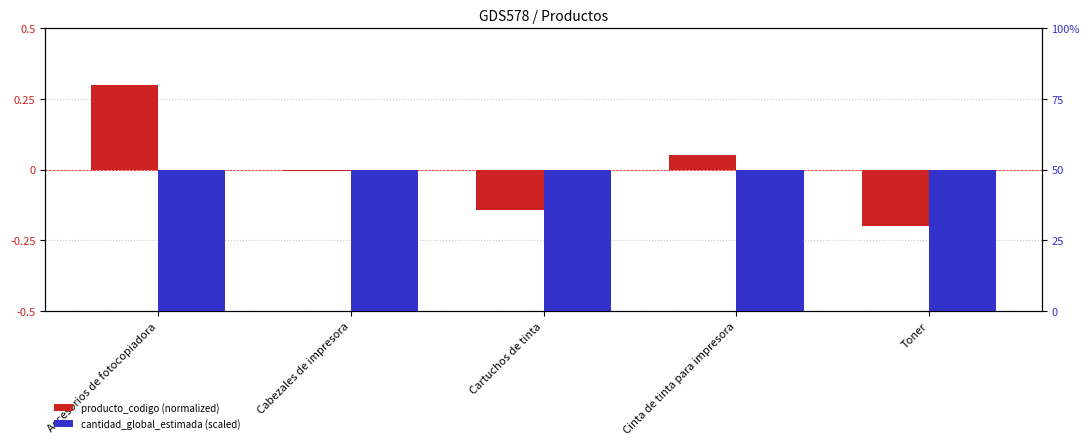

What is the total value across all series at Cartuchos de tinta?

49.9